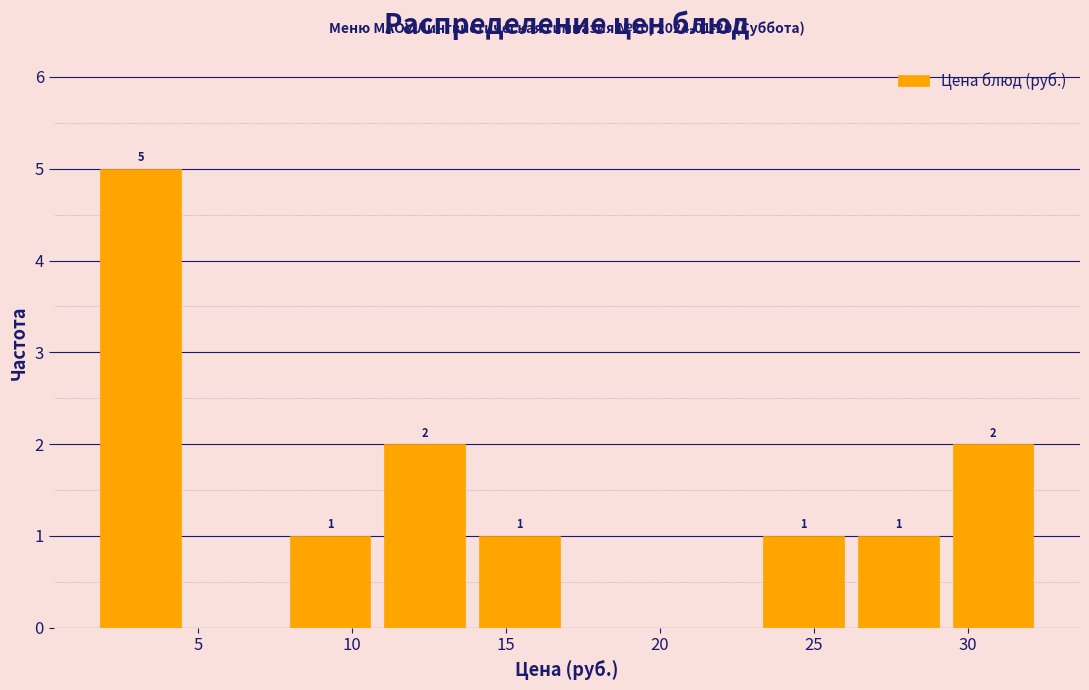

Over which range of the x-axis is the bar tallest?

1.5 to 4.5